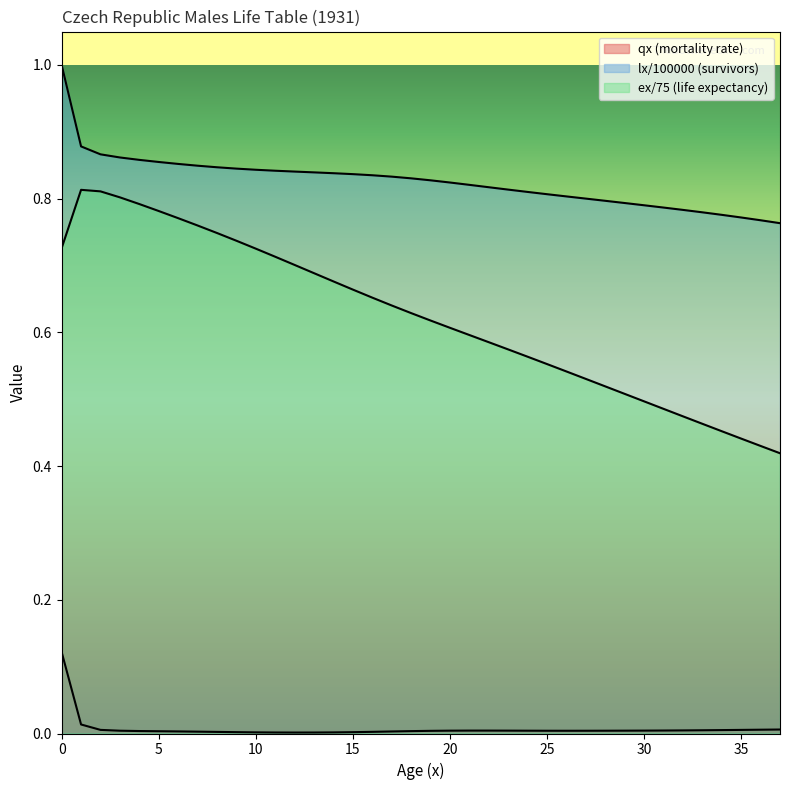

Does the chart display data point markers on the line(s)?

No